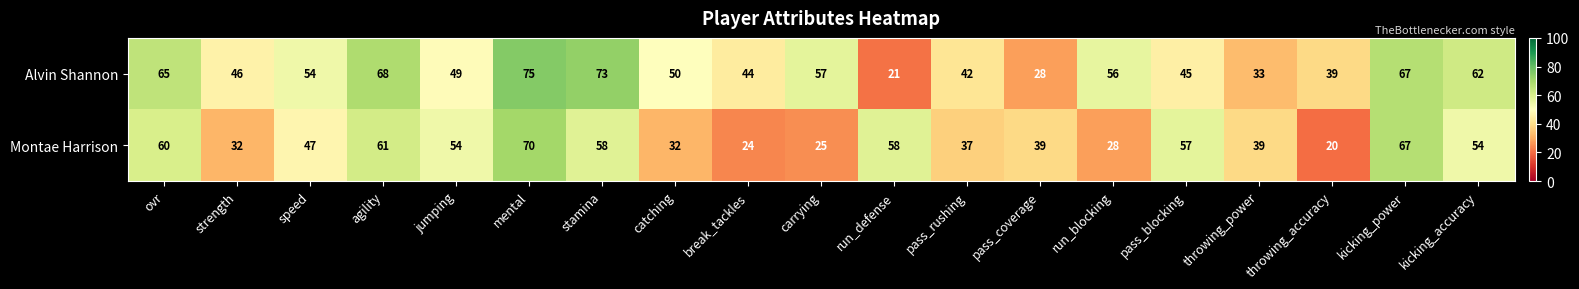

At which label does Montae Harrison reach its minimum?

throwing_accuracy